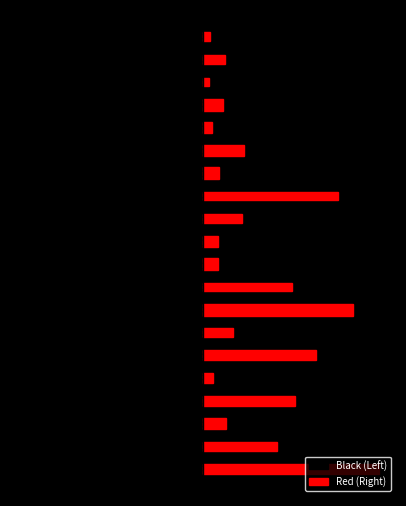

How many bars are there in total?

40